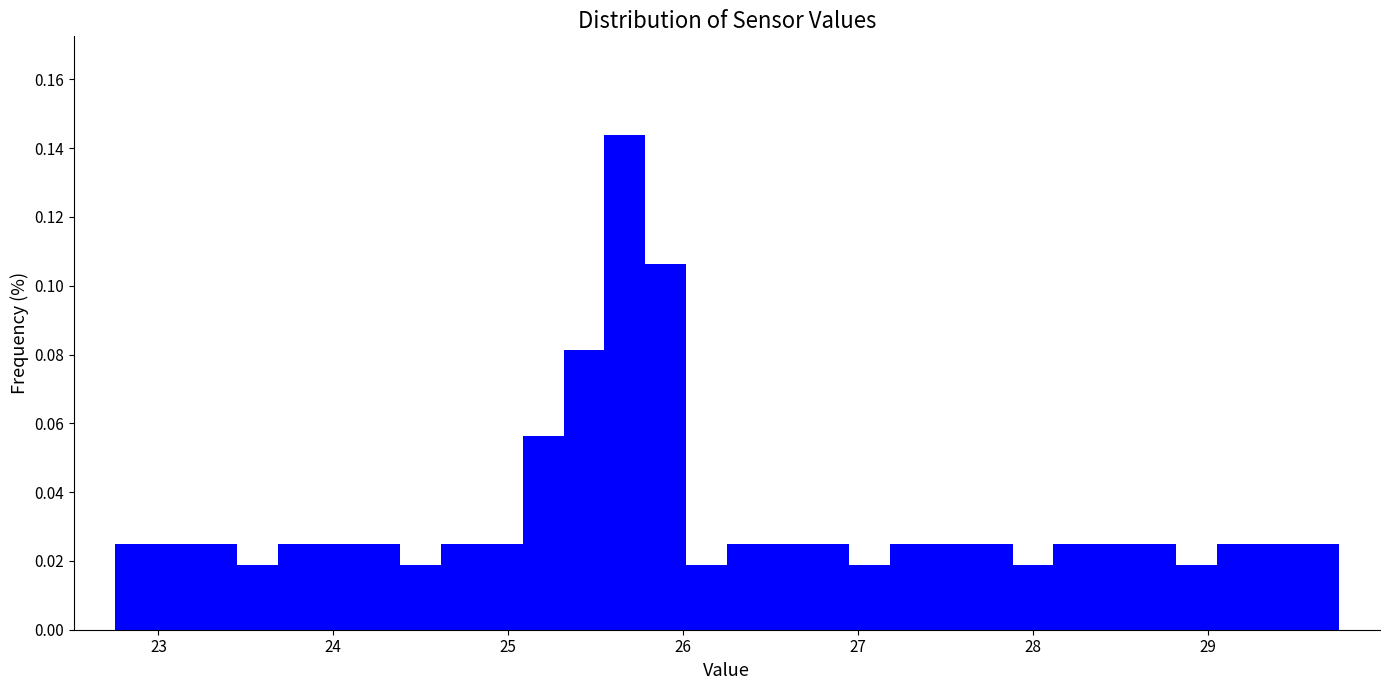

Read against the x-axis, roughly where is the centre of the tallest bar?

25.7